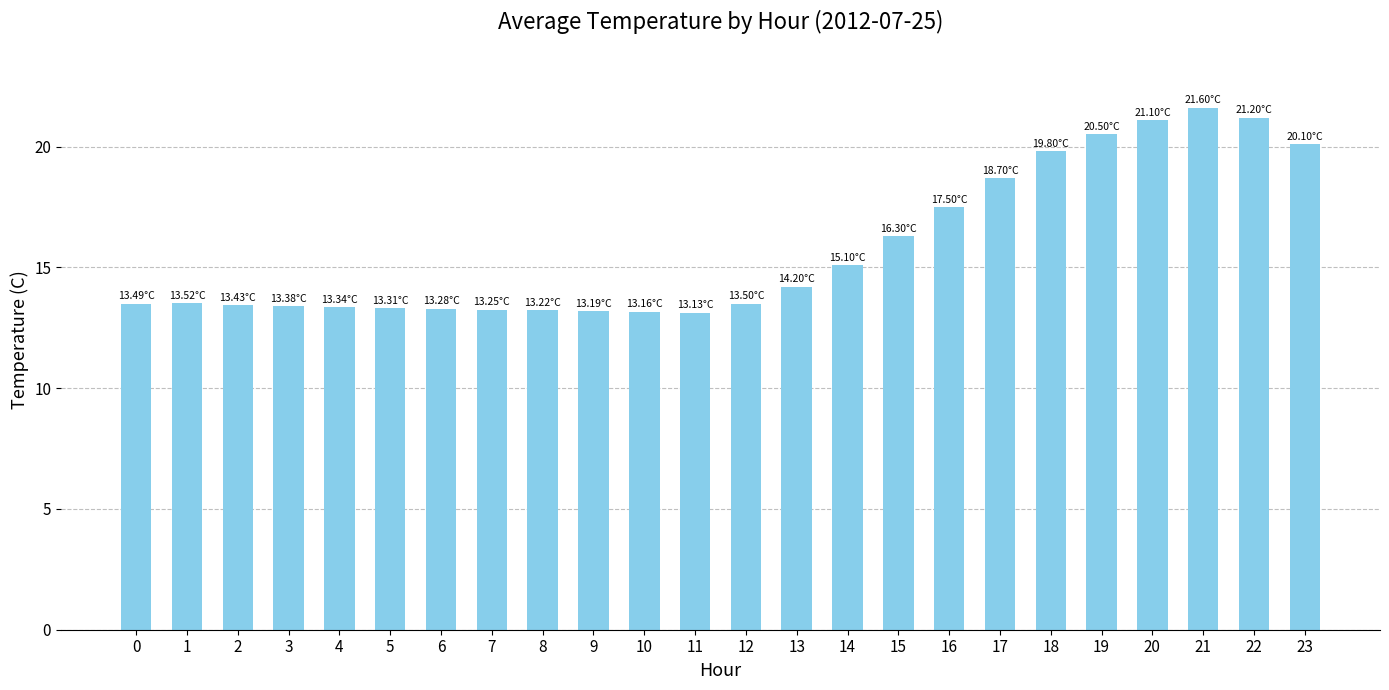

What is the minimum value shown in the chart?

13.1